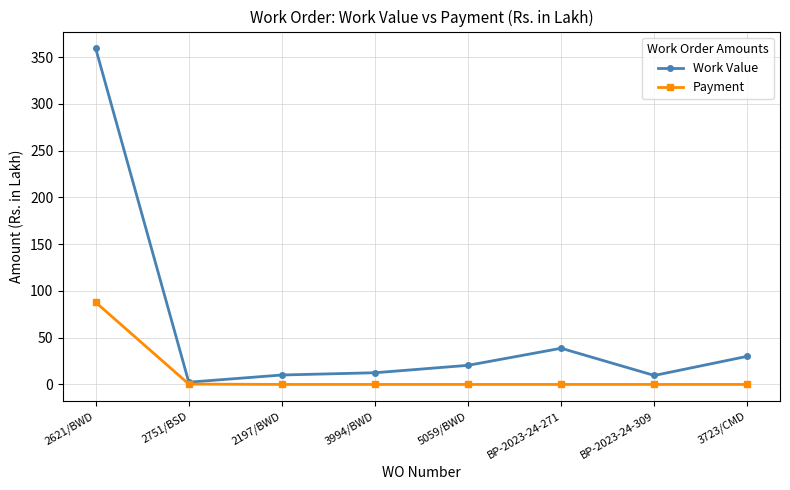

Where is the first local minimum for Work Value?

2751/BSD